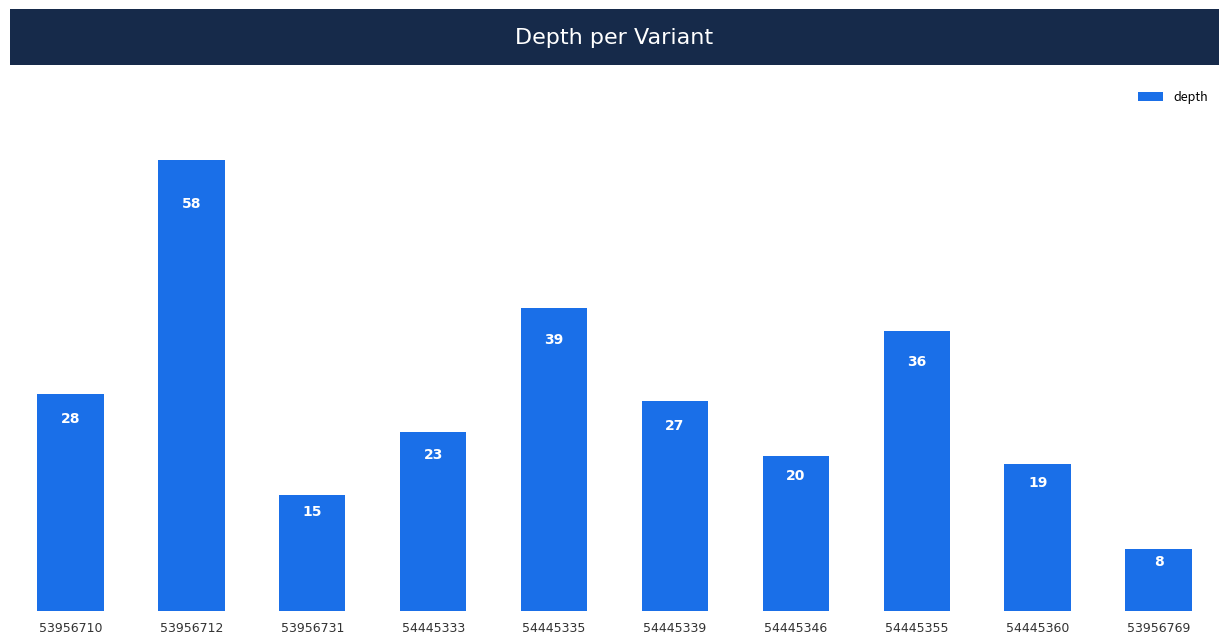

How many values are below 27?

5